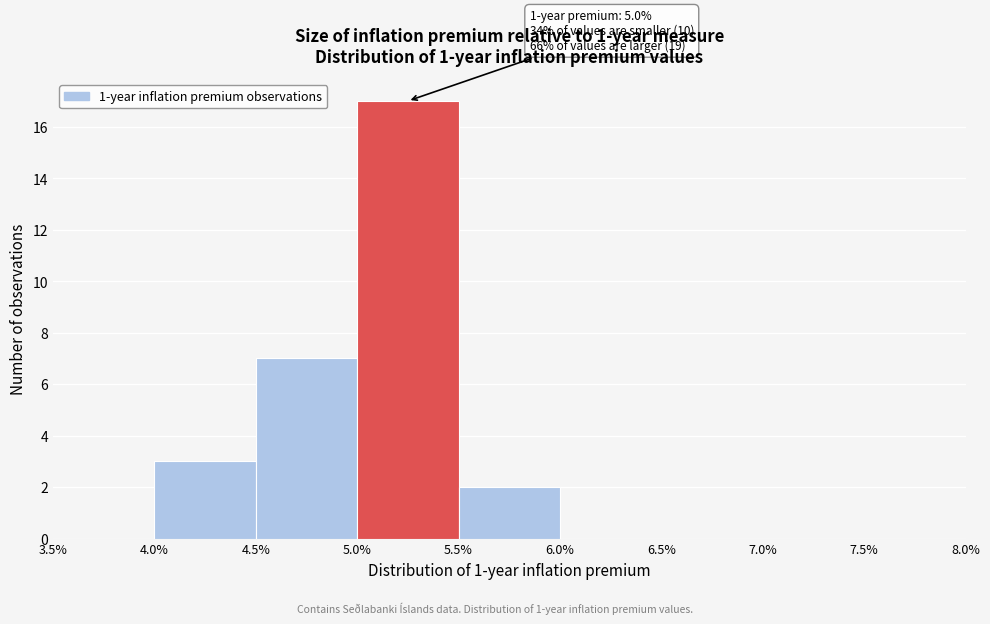

Which range on the x-axis has the tallest bar?

5.0% to 5.5%